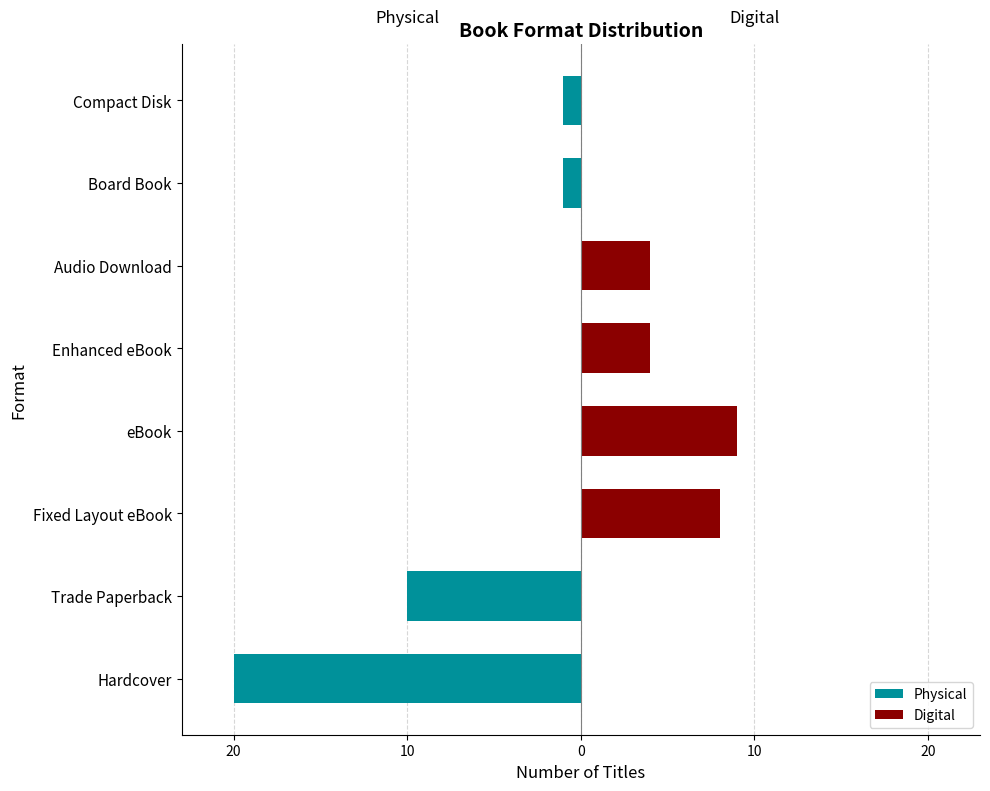

Reading left to right, list all the values displayed in this chart.

Physical: -20	-10	0	0	0	0	-1	-1
Digital: 0	0	8	9	4	4	0	0